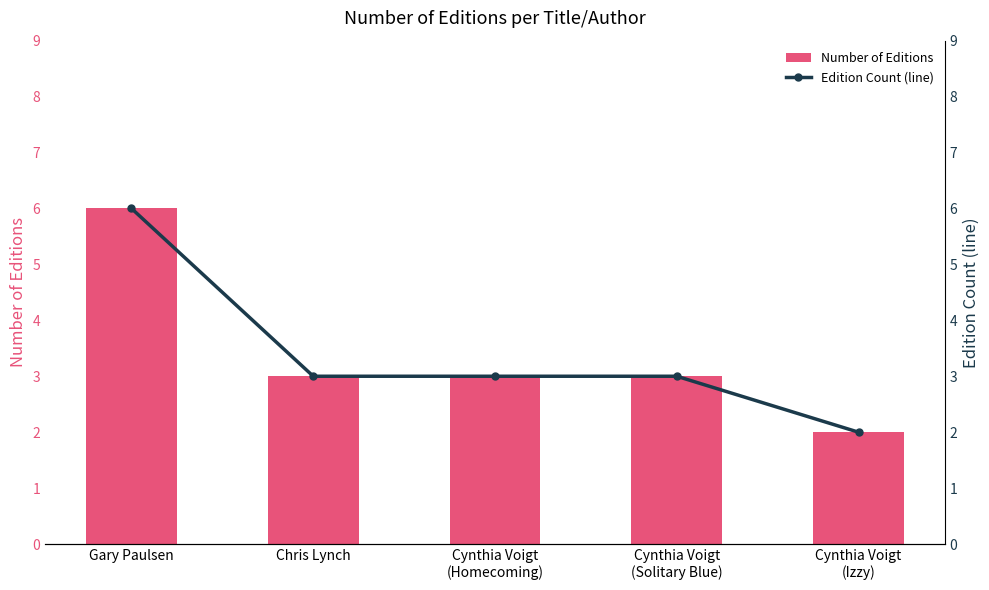

Is it true that Number of Editions equals 3 at Cynthia Voigt
(Solitary Blue)?

True